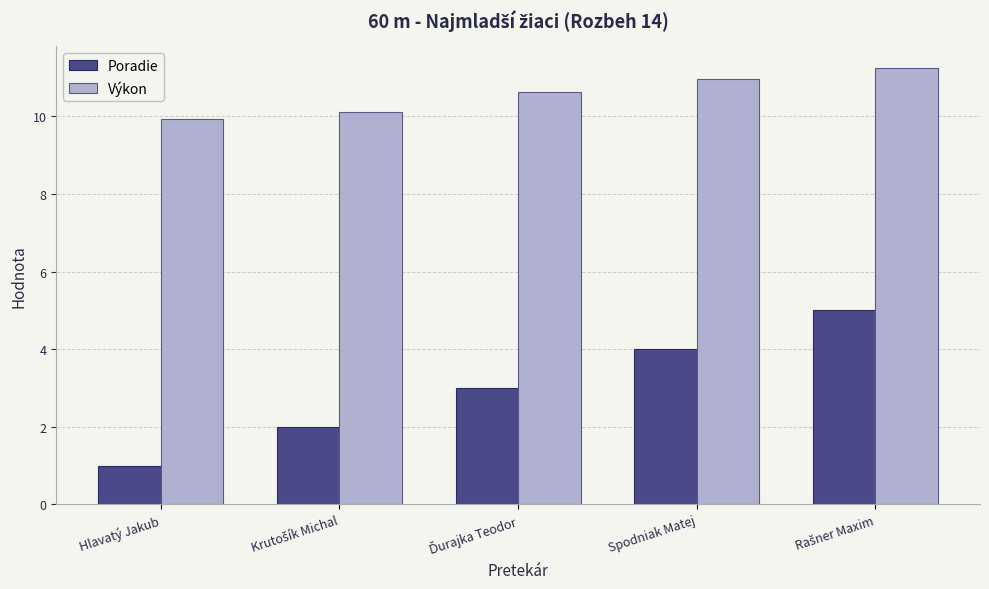

Rank the series by their average value, from highest to lowest.

Výkon, Poradie